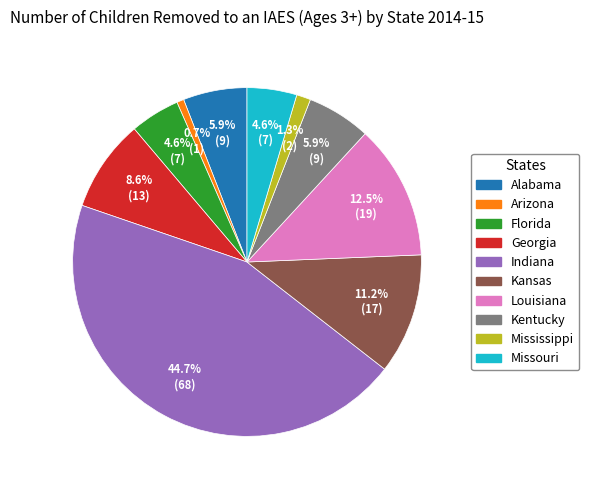

Which category has the biggest portion of the pie?

Indiana